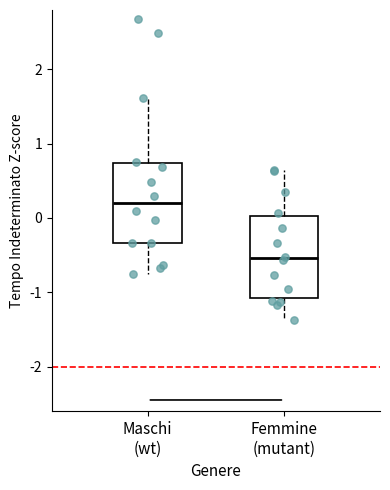

Which box has the lowest median line?

Femmine (mutant)